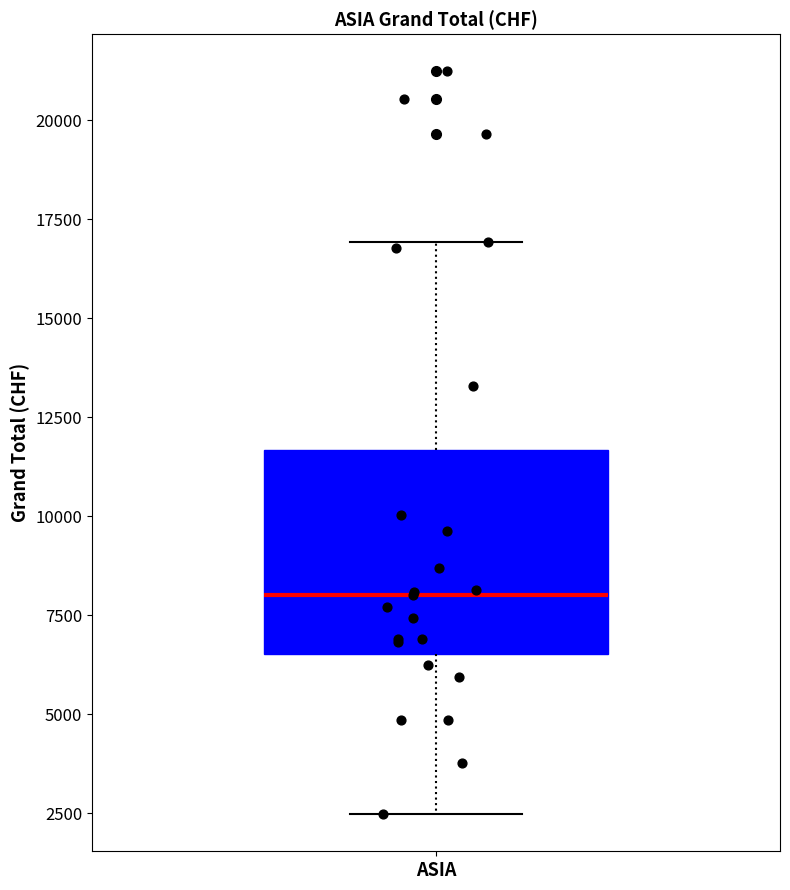

Transcribe this box plot: give where the median line is, the range the box spans, and where the two whiskers end, as read against the y-axis. The values are not printed on the chart, so give them approximately, as read against the axis.

median 8000, box 6500 to 11500, whiskers 2500 to 17000